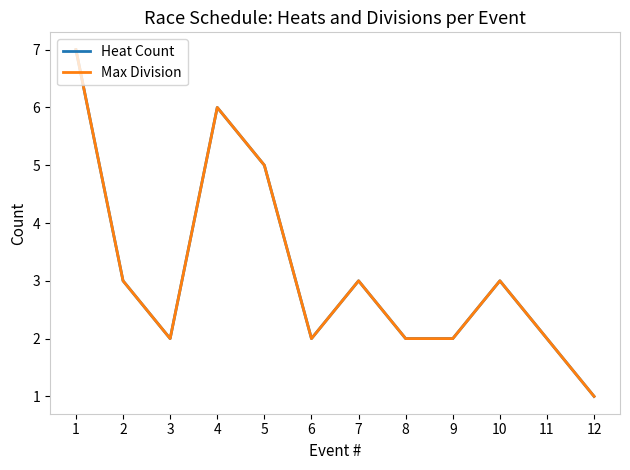

Where is the first local maximum for Heat Count?

4